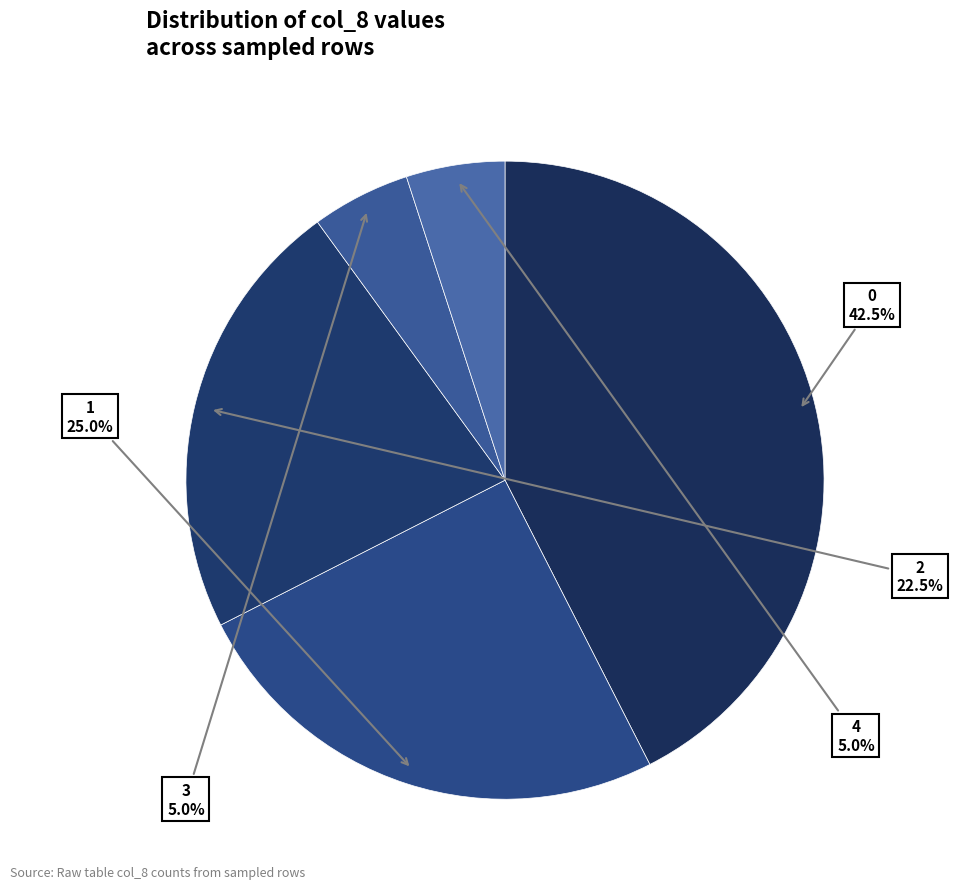

To the nearest percent, what percentage of the pie is 3?

5%